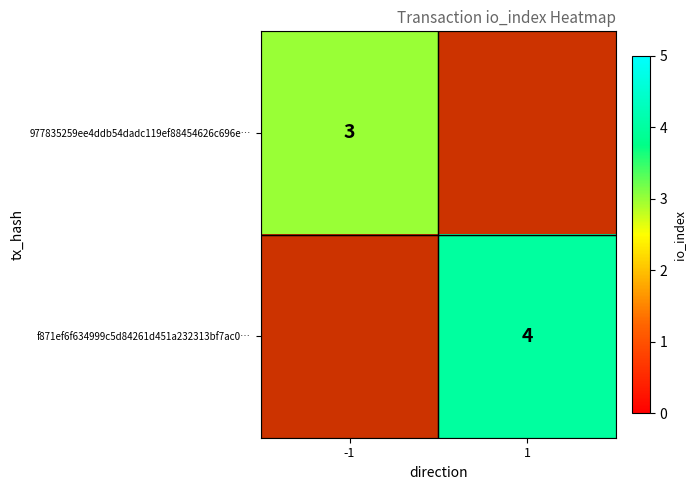

The value of 977835259ee4ddb54dadc119ef88454626c696e… at -1 is 3. True or false?

True